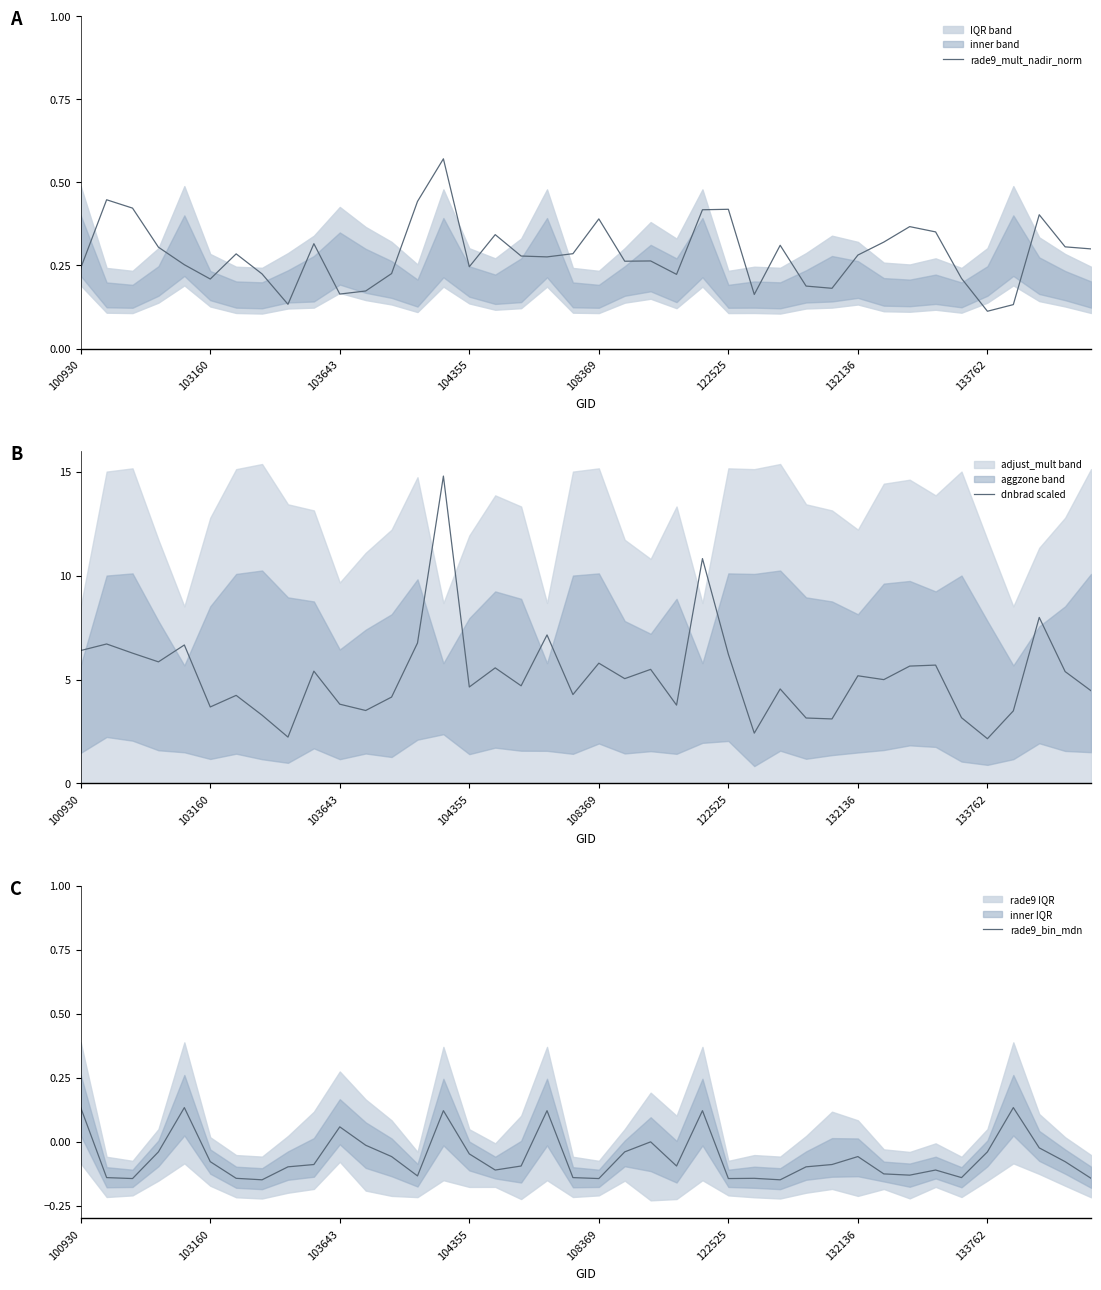

How many lines are shown in the chart?

3